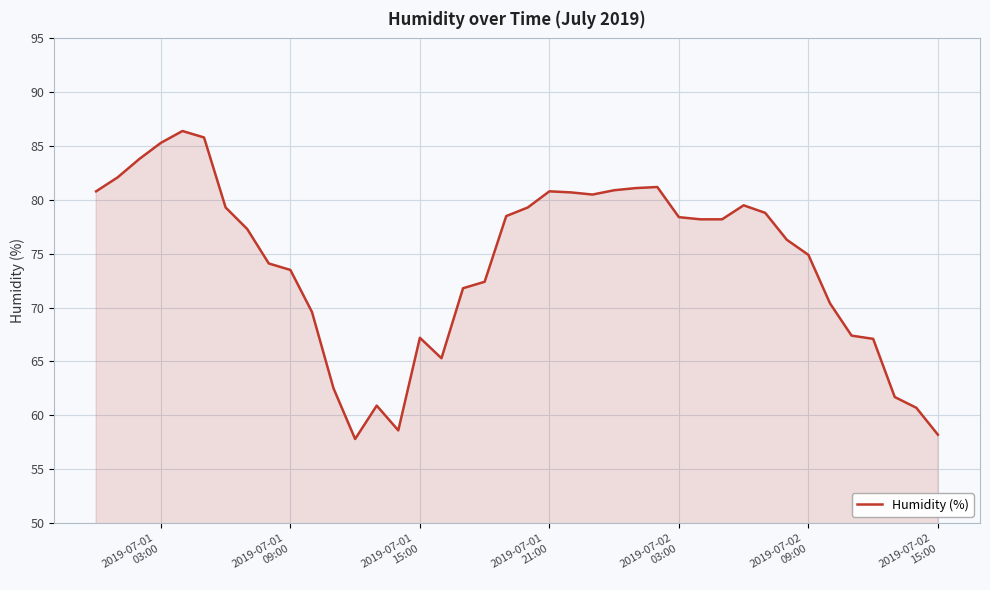

What is the maximum value shown in the chart?

86.4